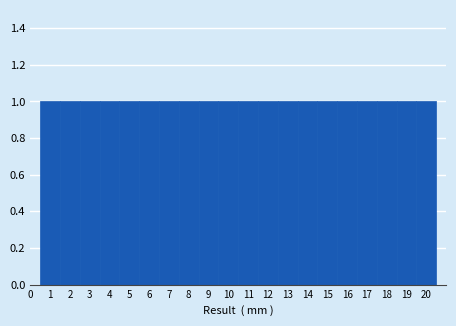

Reading left to right, list every bar in this chart as the range it spans on the x-axis followed by its height. The values are not printed on the chart, so give them approximately, as read against the axis.

0.5 to 1.5: 1
1.5 to 2.5: 1
2.5 to 3.5: 1
3.5 to 4.5: 1
4.5 to 5.5: 1
5.5 to 6.5: 1
6.5 to 7.5: 1
7.5 to 8.5: 1
8.5 to 9.5: 1
9.5 to 10.5: 1
10.5 to 11.5: 1
11.5 to 12.5: 1
12.5 to 13.5: 1
13.5 to 14.5: 1
14.5 to 15.5: 1
15.5 to 16.5: 1
16.5 to 17.5: 1
17.5 to 18.5: 1
18.5 to 19.5: 1
19.5 to 20.5: 1